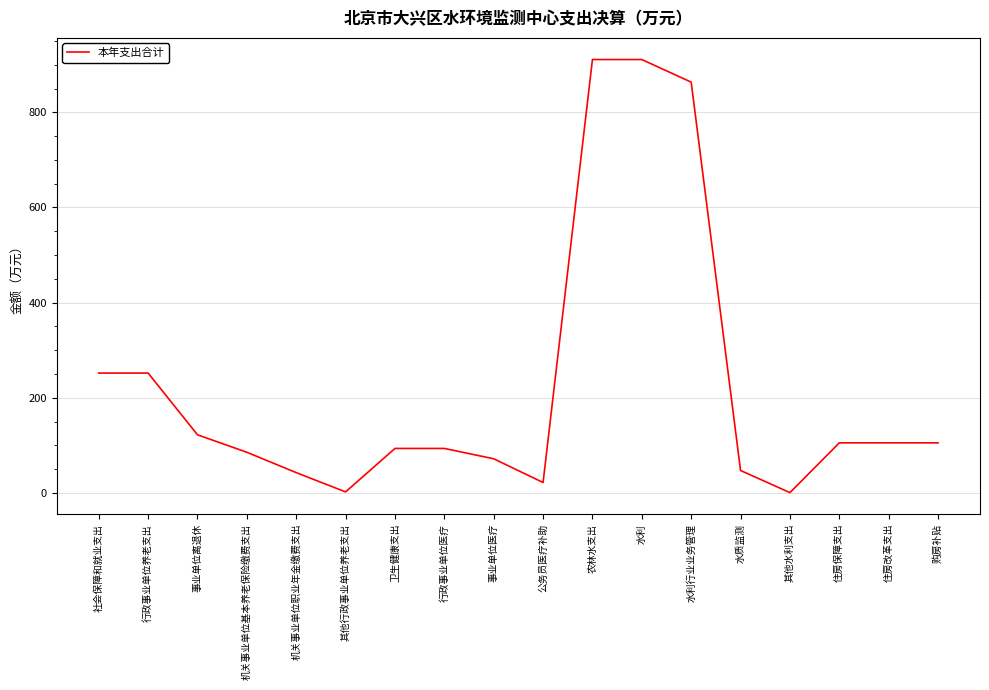

How many distinct data groups are displayed?

1